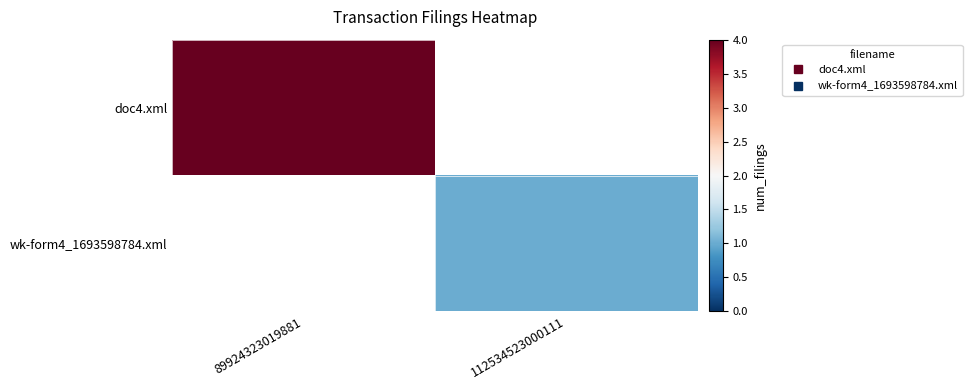

True or false: wk-form4_1693598784.xml has a value of 1.6 at 112534523000111.

False